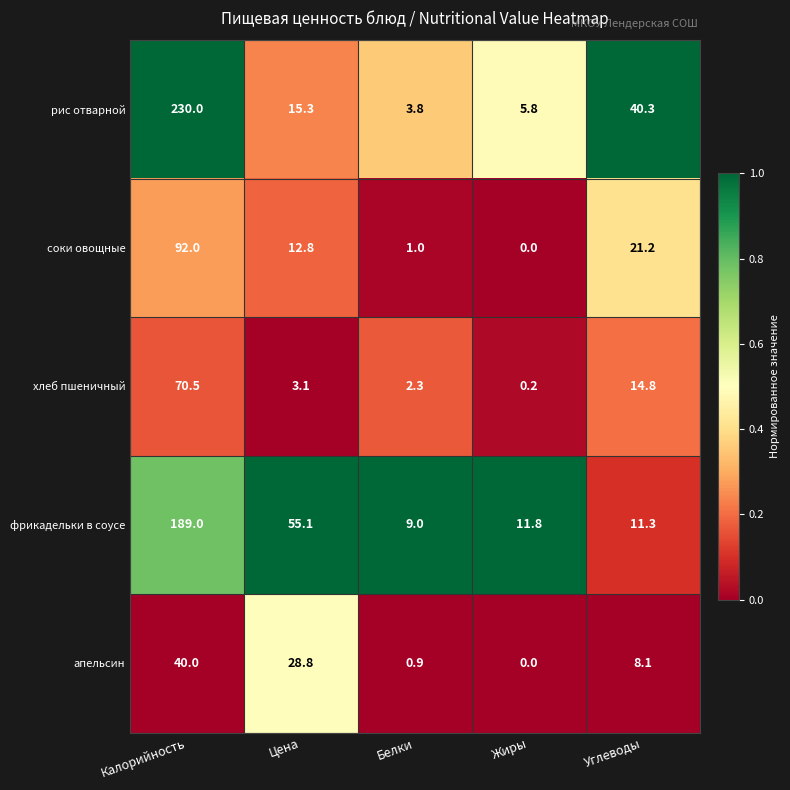

At Углеводы, list the series in order from largest to smallest.

рис отварной, соки овощные, хлеб пшеничный, фрикадельки в соусе, апельсин